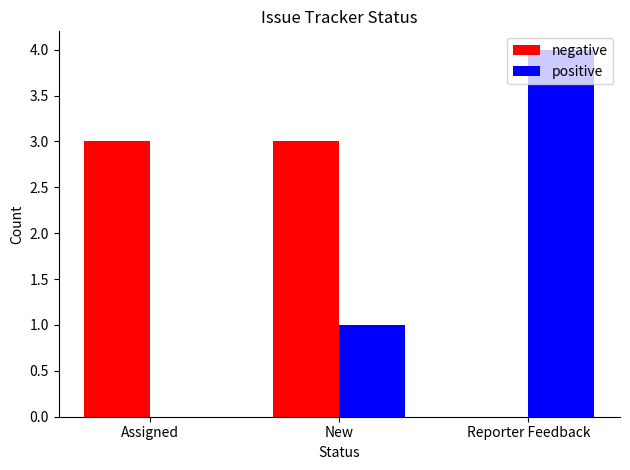

Which label corresponds to the largest value in the chart?

Reporter Feedback